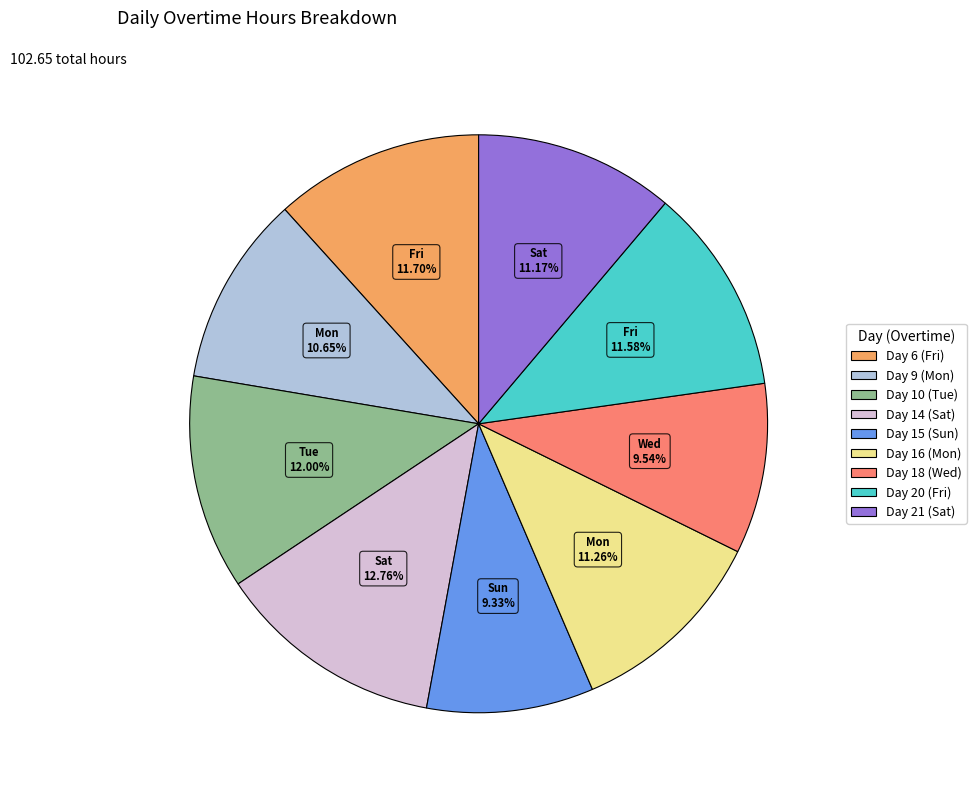

Is it true that Day 9 (Mon) is 11% of the pie?

True